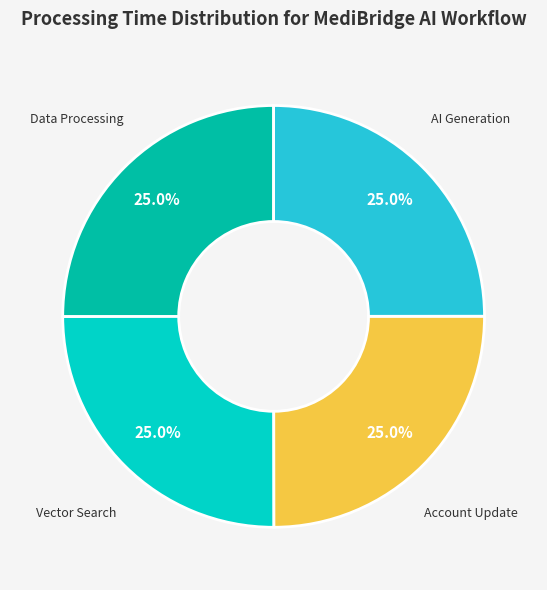

How many slices are in this pie chart?

4